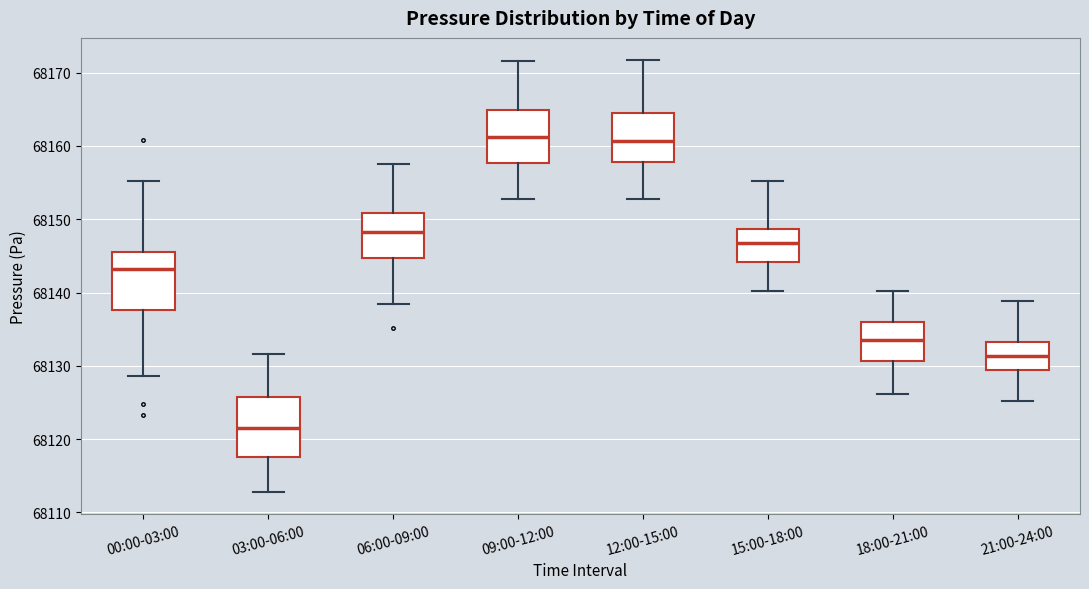

Reading left to right, transcribe this box plot: for each box, give where its median line is, the range the box spans, and where its two whiskers end, as read against the y-axis. The values are not printed on the chart, so give them approximately, as read against the axis.

00:00-03:00: median 68143, box 68138 to 68146, whiskers 68129 to 68155
03:00-06:00: median 68122, box 68118 to 68126, whiskers 68113 to 68132
06:00-09:00: median 68148, box 68145 to 68151, whiskers 68138 to 68158
09:00-12:00: median 68161, box 68158 to 68165, whiskers 68153 to 68172
12:00-15:00: median 68161, box 68158 to 68165, whiskers 68153 to 68172
15:00-18:00: median 68147, box 68144 to 68149, whiskers 68140 to 68155
18:00-21:00: median 68134, box 68131 to 68136, whiskers 68126 to 68140
21:00-24:00: median 68131, box 68129 to 68133, whiskers 68125 to 68139